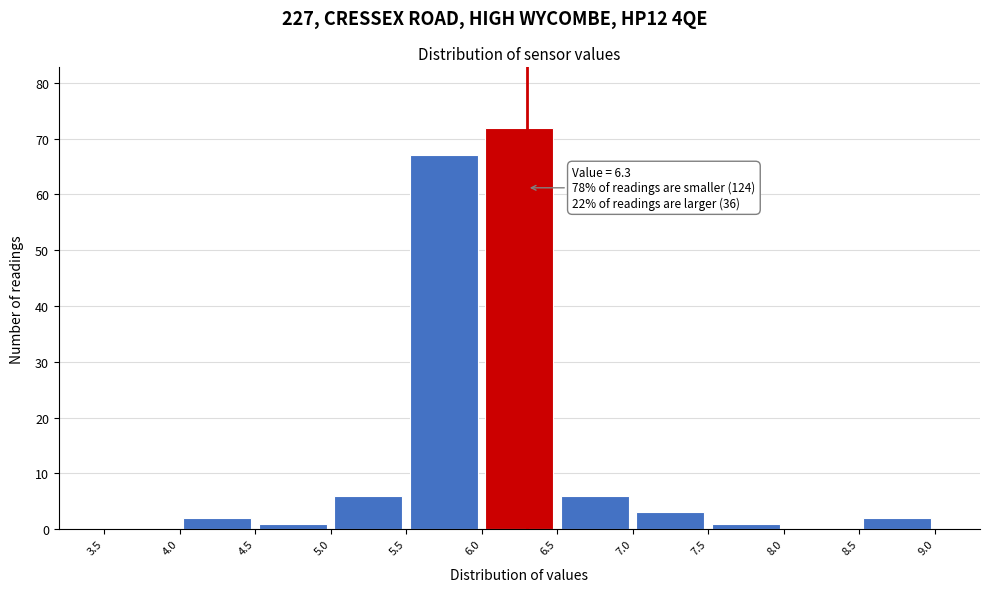

Which range on the x-axis has the tallest bar?

6.0 to 6.5